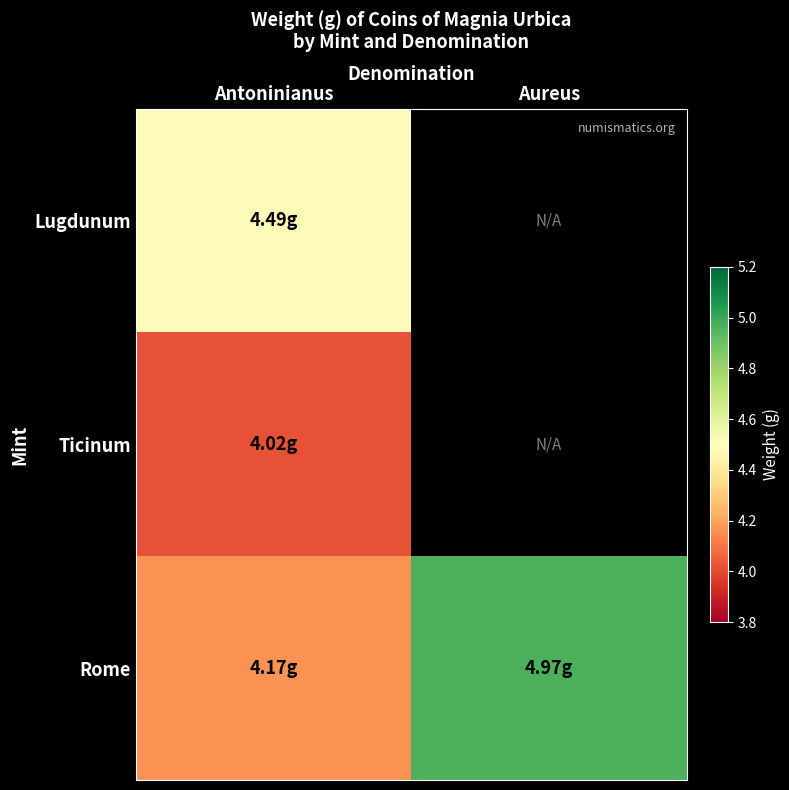

What is the approximate value of Lugdunum at Antoninianus?

4.5